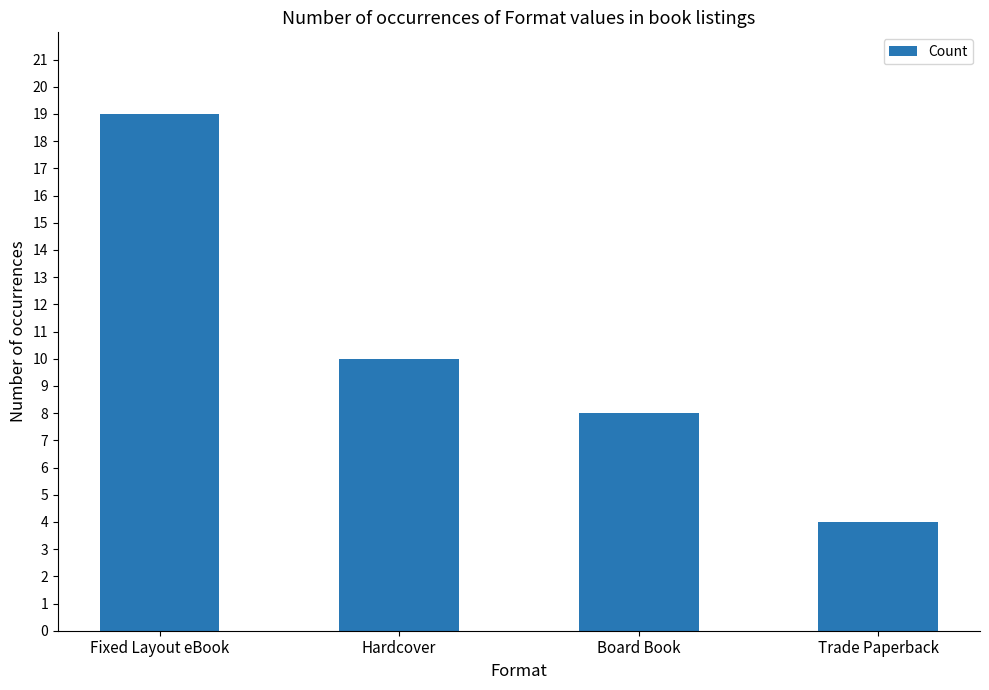

What is the label of the 1st bar from the left?

Fixed Layout eBook